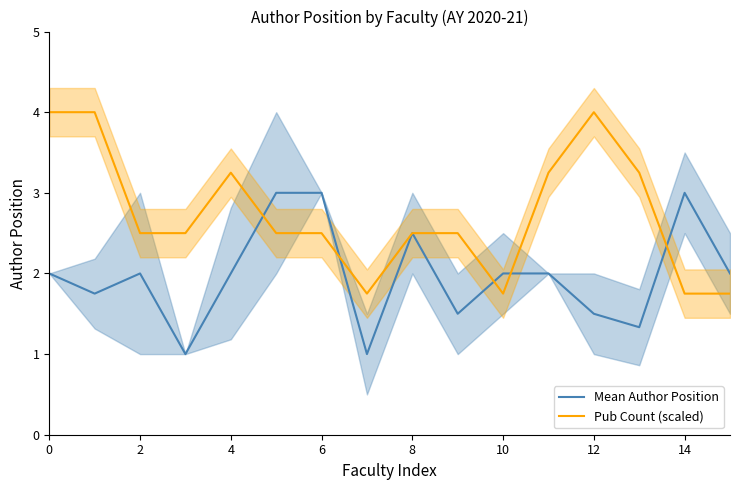

The value of Pub Count (scaled) at 6 is 3.7. True or false?

False